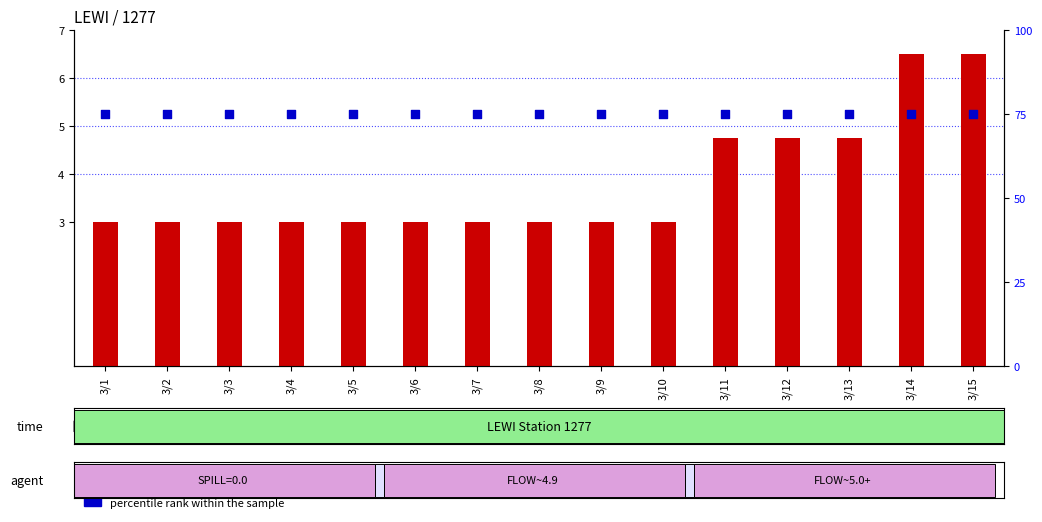

Which series has the widest spread of Y values?

transformed count